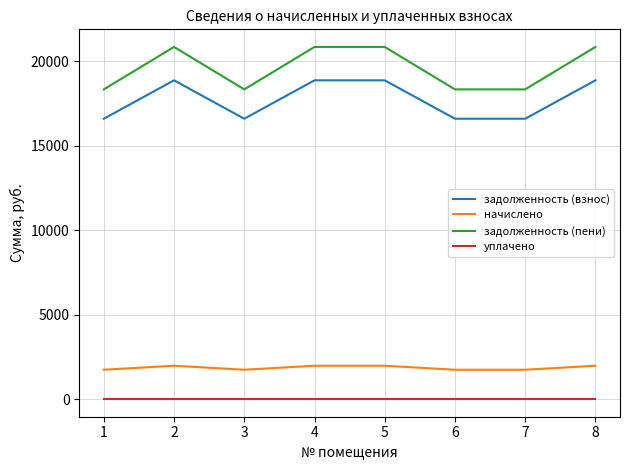

True or false: задолженность (пени) has more than 2 interior local peaks.

False